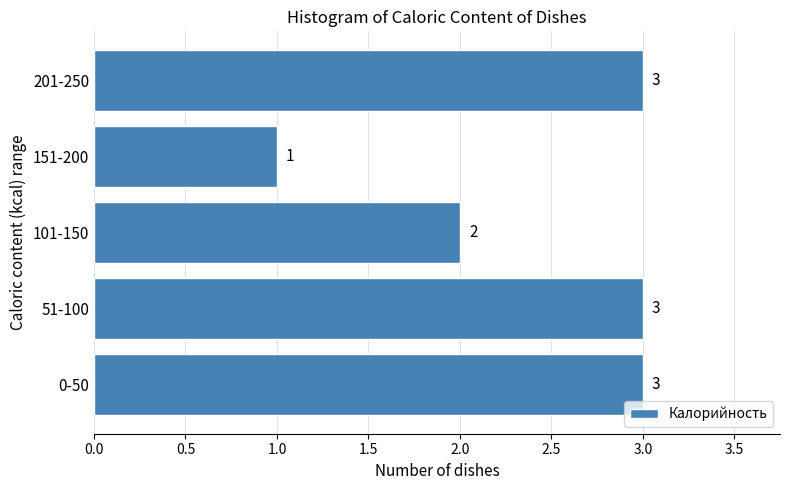

Reading bottom to top, what are all the values shown in this chart?

0-50=3	51-100=3	101-150=2	151-200=1	201-250=3